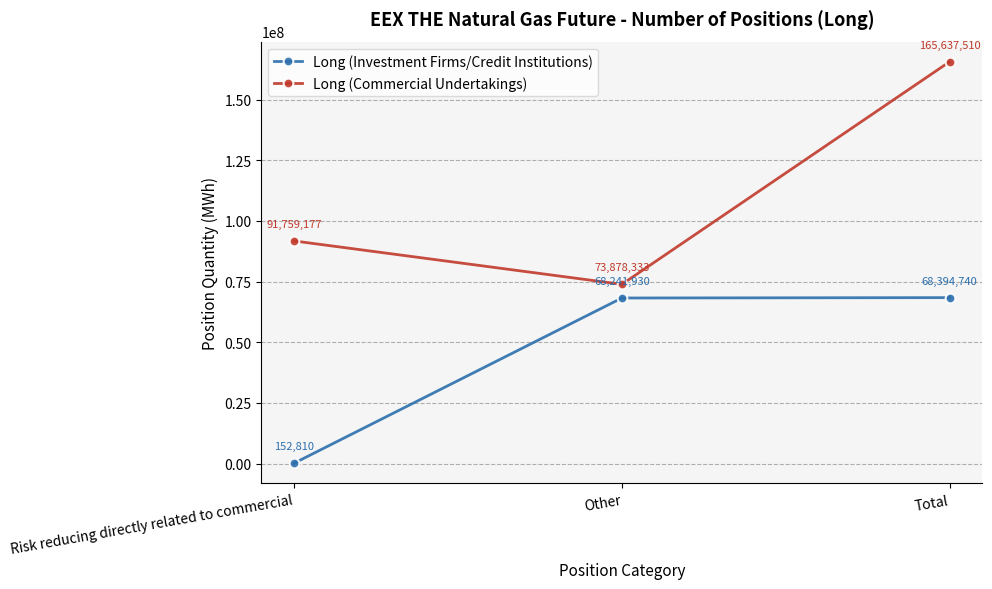

How many series are shown in this chart?

2